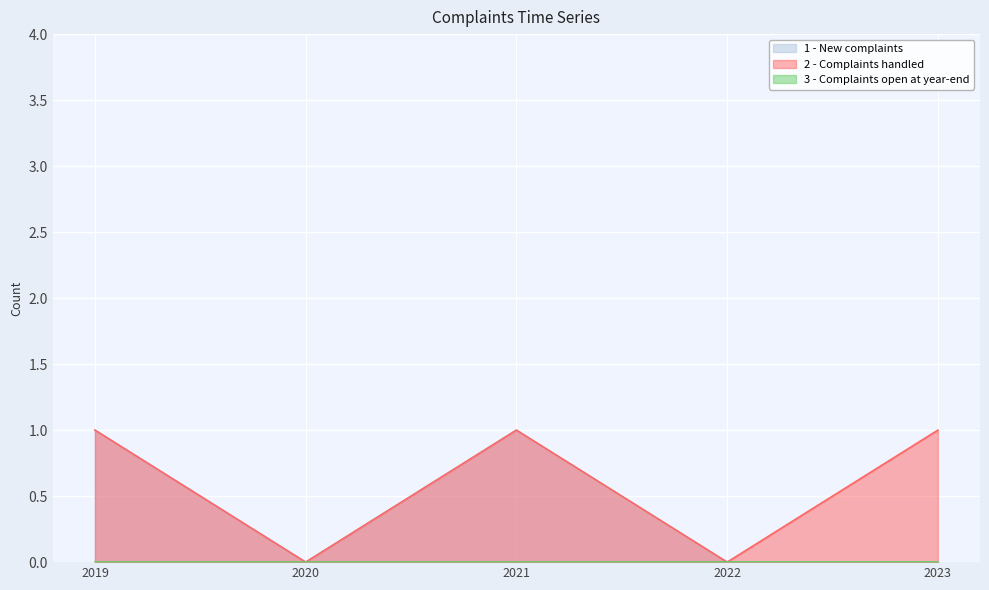

The 2 - Complaints handled series shows 1 at 2023. True or false?

True